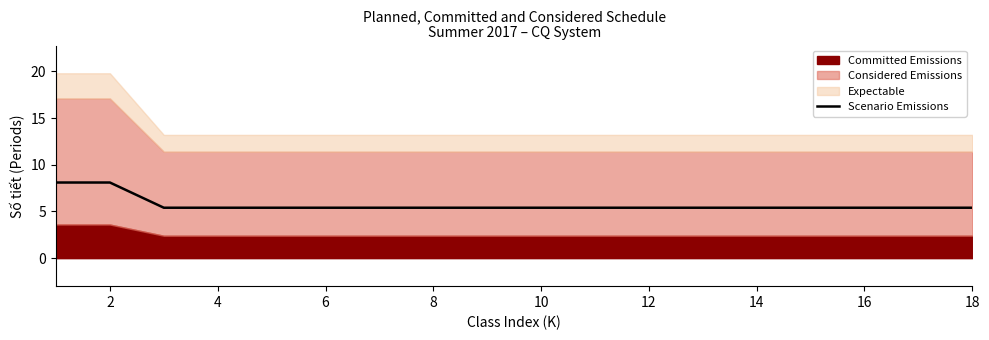

The Scenario Emissions series shows 5.4 at 6. True or false?

True